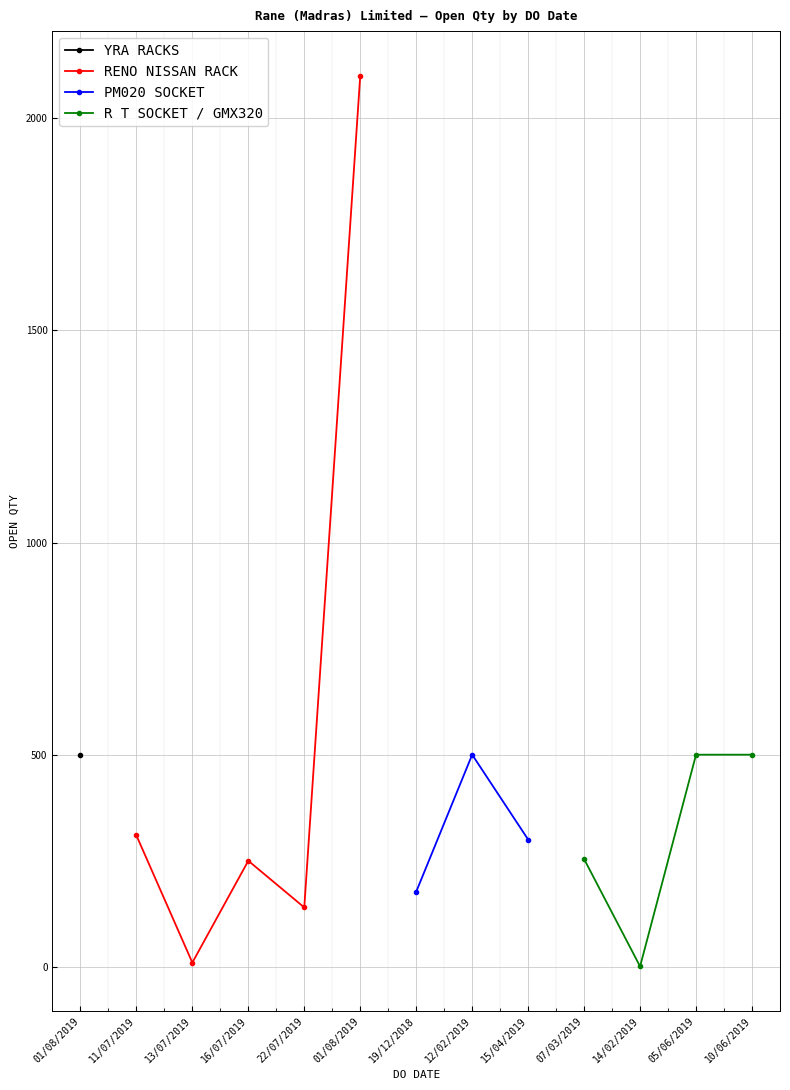

Is it true that RENO NISSAN RACK equals 10 at 13/07/2019?

True